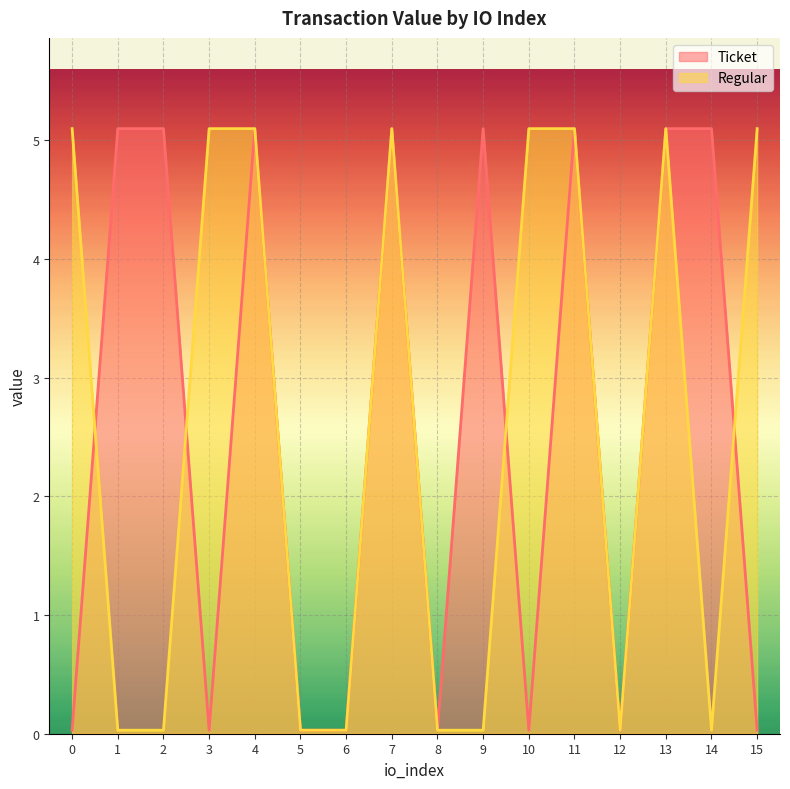

What are all the series names shown in the legend?

Ticket, Regular